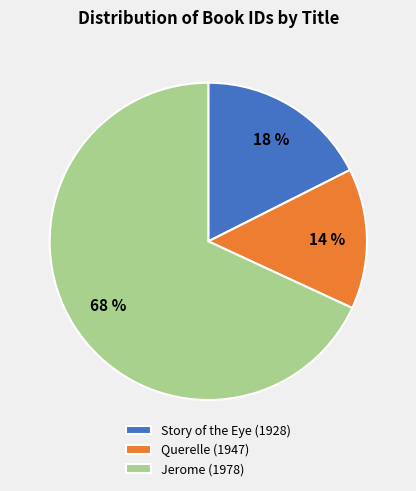

What percentage is the Jerome (1978) slice, to the nearest percent?

68%